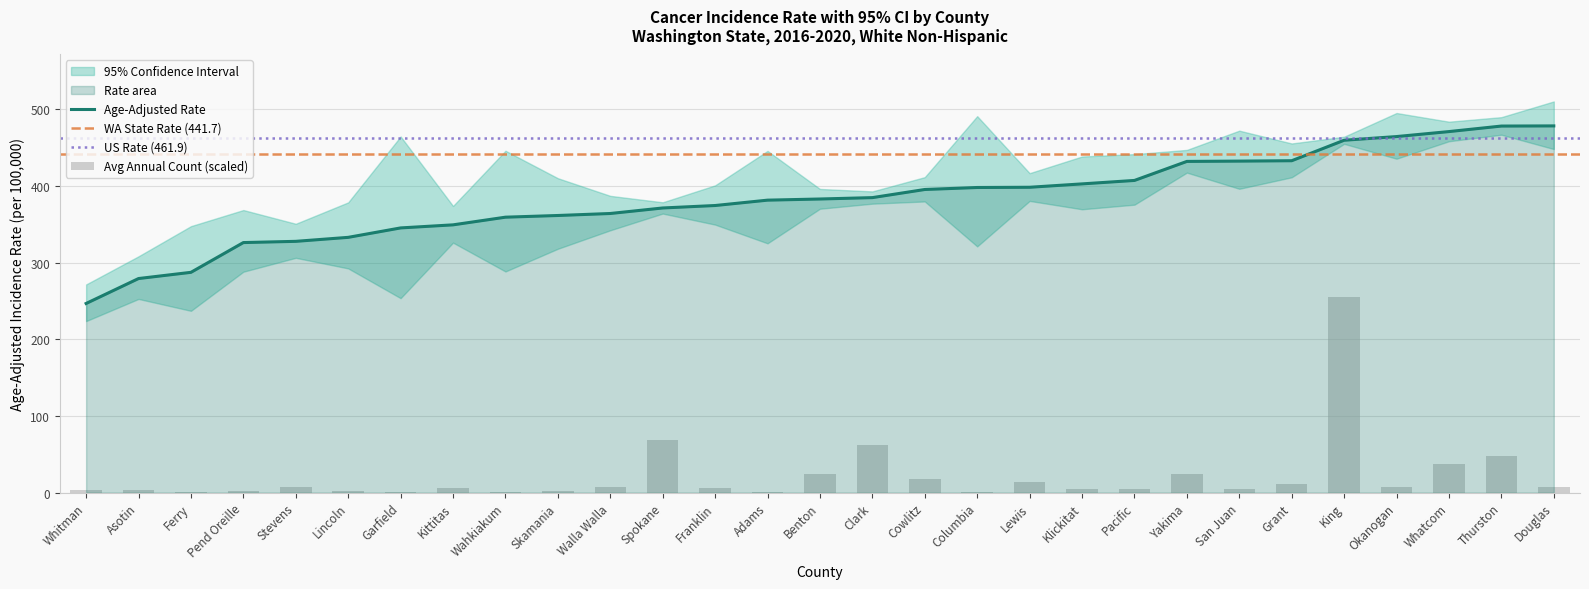

What value does the Upper 95% CI series have at Okanogan?

494.9